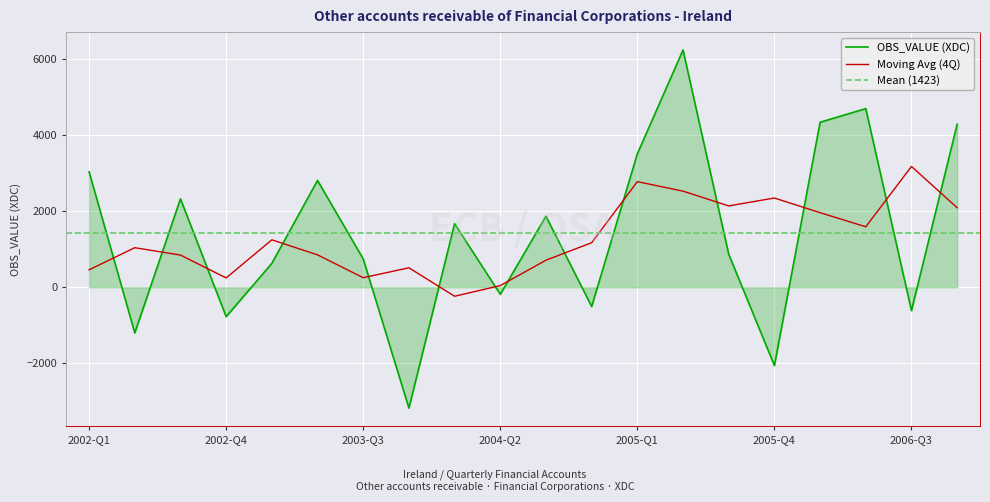

At which category does the data reach its first local peak?

2002-Q3